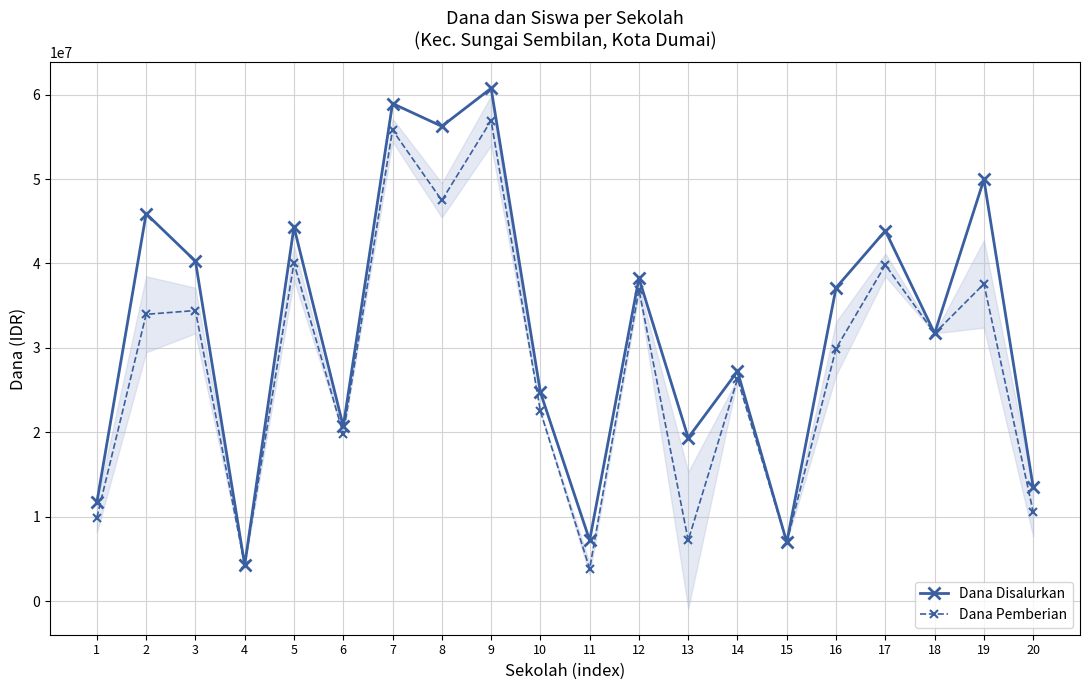

At which category is the sum across all series the highest?

9